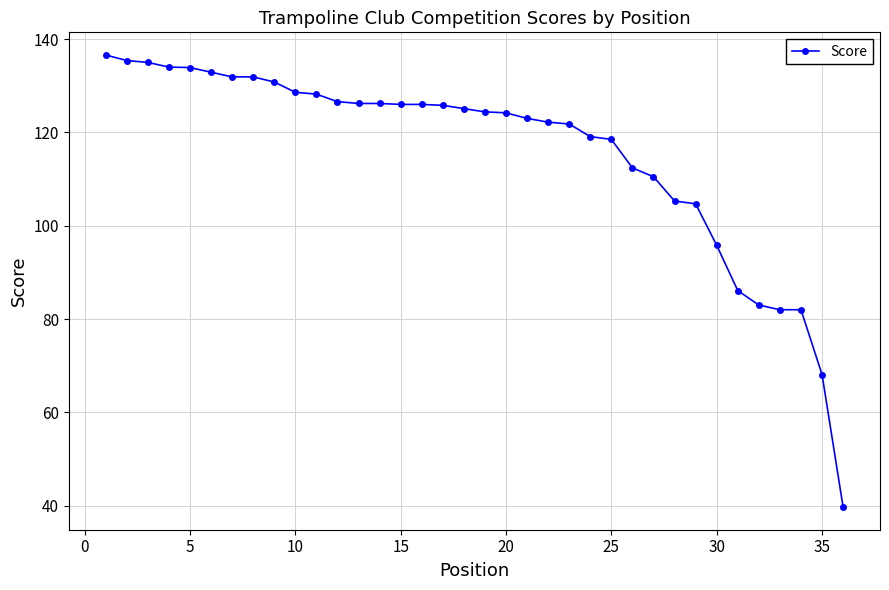

How many lines are shown in the chart?

1